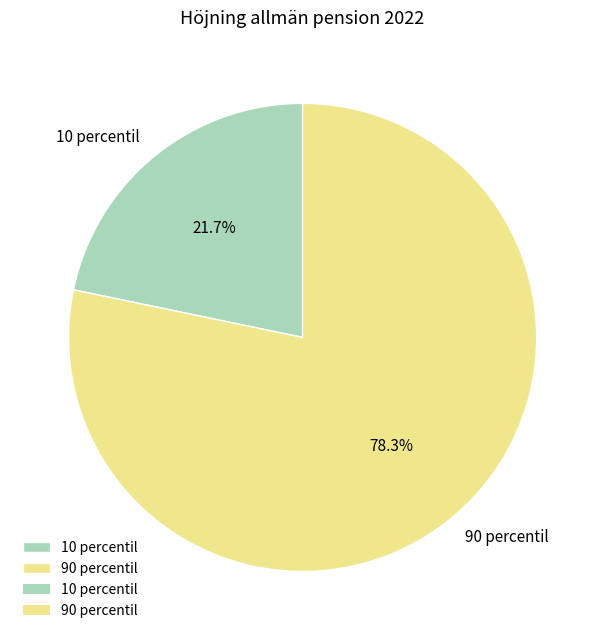

Is it true that 90 percentil is 90% of the pie?

False